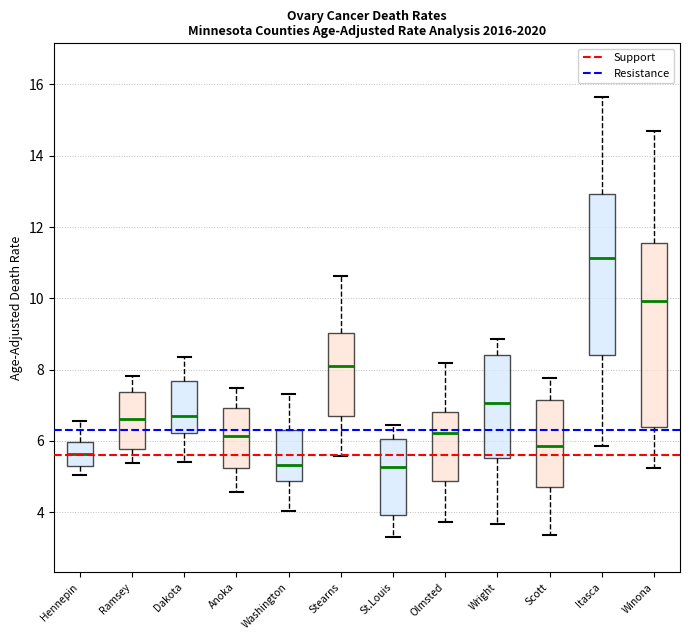

Comparing the boxes themselves (not the whiskers), which one is the tallest?

Winona